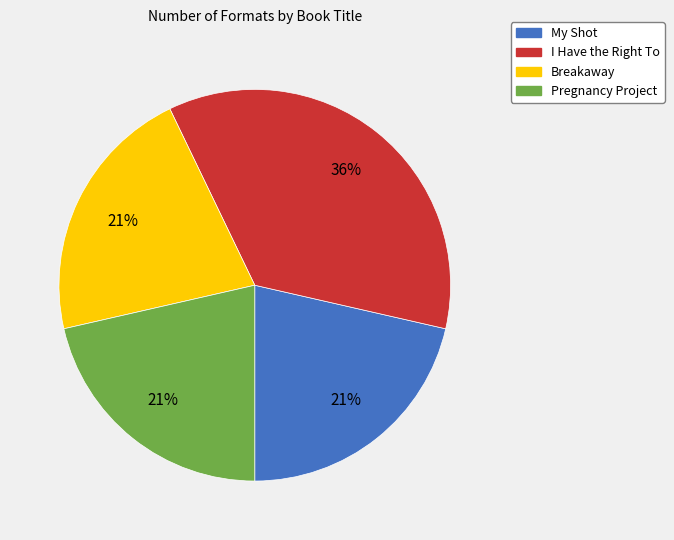

To the nearest percent, what is the average slice percentage?

25%